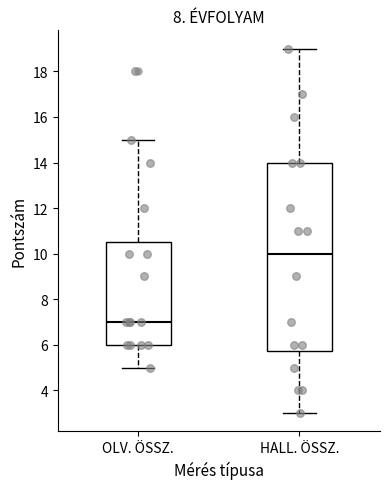

Comparing the boxes themselves (not the whiskers), which one is the tallest?

HALL. ÖSSZ.